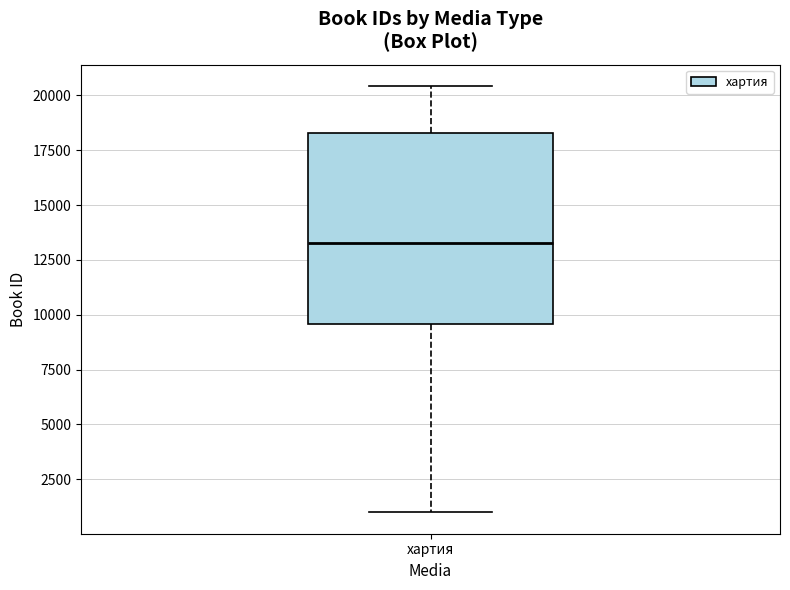

Transcribe this box plot: give where the median line is, the range the box spans, and where the two whiskers end, as read against the y-axis. The values are not printed on the chart, so give them approximately, as read against the axis.

median 13500, box 9500 to 18500, whiskers 1000 to 20500